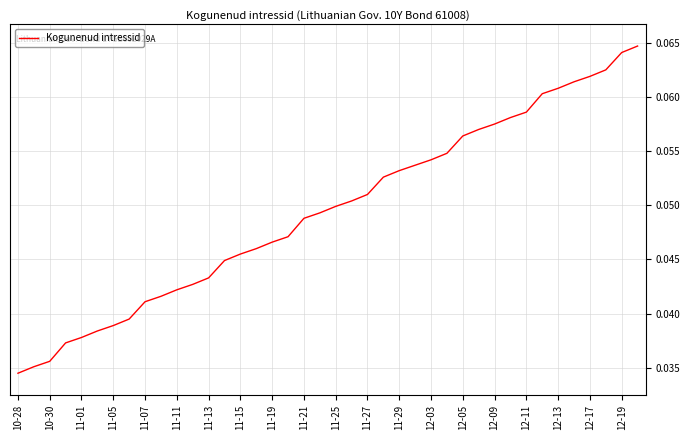

What is the value of the 29th point from the left?

0.1